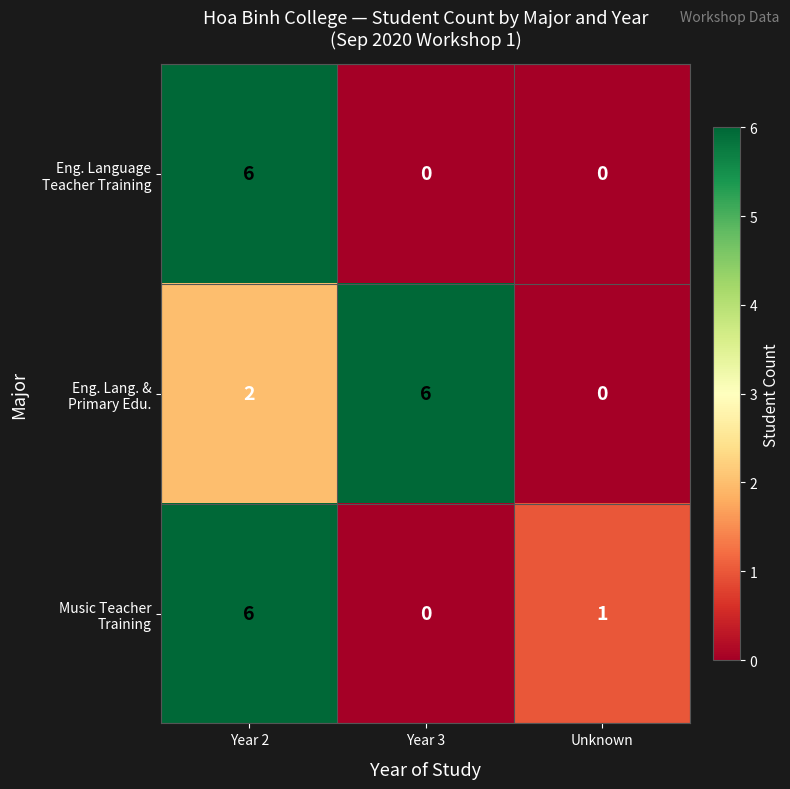

How many categories are shown in the chart?

3